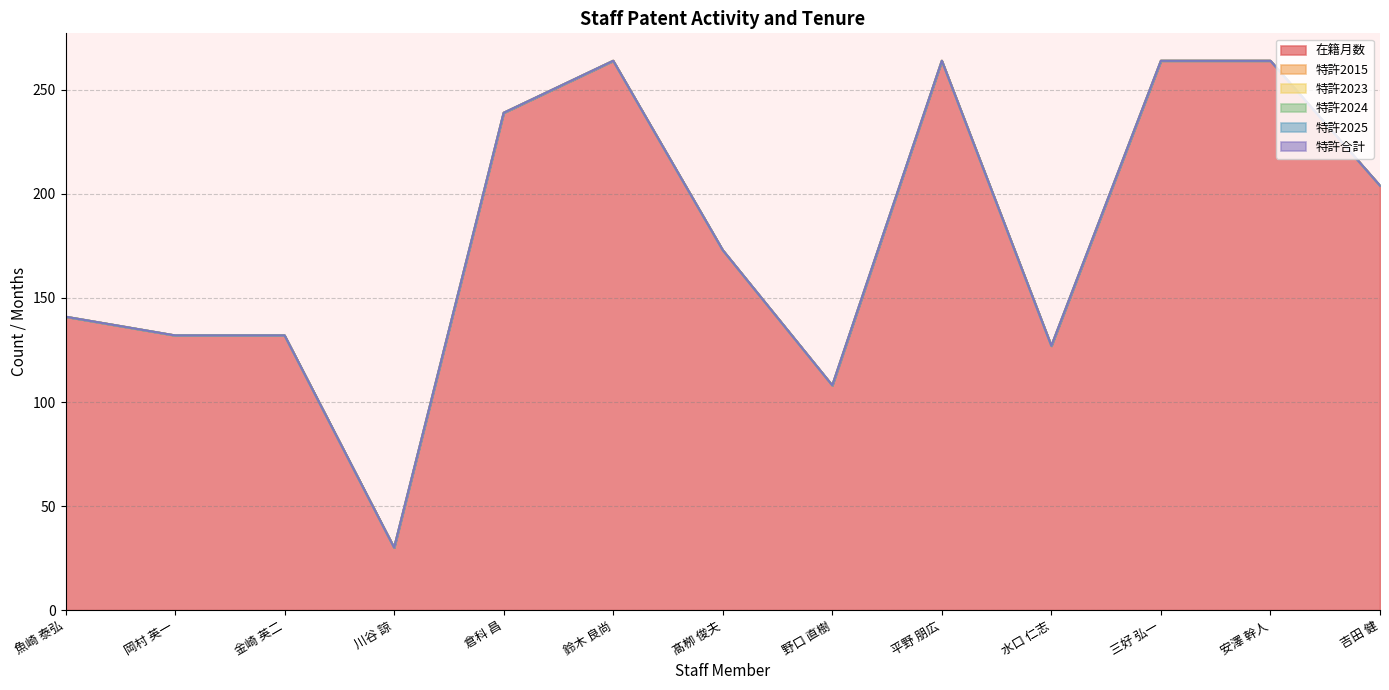

Reading right to left, transcribe all the data shown in this chart.

在籍月数: 吉田 健=204	安澤 幹人=264	三好 弘一=264	水口 仁志=127	平野 朋広=264	野口 直樹=108	髙栁 俊夫=173	鈴木 良尚=264	倉科 昌=239	川谷 諒=30	金崎 英二=132	岡村 英一=132	魚崎 泰弘=141
特許2015: 吉田 健=0	安澤 幹人=0	三好 弘一=0	水口 仁志=0	平野 朋広=0	野口 直樹=0	髙栁 俊夫=0	鈴木 良尚=0	倉科 昌=0	川谷 諒=0	金崎 英二=0	岡村 英一=0	魚崎 泰弘=0
特許2023: 吉田 健=0	安澤 幹人=0	三好 弘一=0	水口 仁志=0	平野 朋広=0	野口 直樹=0	髙栁 俊夫=0	鈴木 良尚=0	倉科 昌=0	川谷 諒=0	金崎 英二=0	岡村 英一=0	魚崎 泰弘=0
特許2024: 吉田 健=0	安澤 幹人=0	三好 弘一=0	水口 仁志=0	平野 朋広=0	野口 直樹=0	髙栁 俊夫=0	鈴木 良尚=0	倉科 昌=0	川谷 諒=0	金崎 英二=0	岡村 英一=0	魚崎 泰弘=0
特許2025: 吉田 健=0	安澤 幹人=0	三好 弘一=0	水口 仁志=0	平野 朋広=0	野口 直樹=0	髙栁 俊夫=0	鈴木 良尚=0	倉科 昌=0	川谷 諒=0	金崎 英二=0	岡村 英一=0	魚崎 泰弘=0
特許合計: 吉田 健=0	安澤 幹人=0	三好 弘一=0	水口 仁志=0	平野 朋広=0	野口 直樹=0	髙栁 俊夫=0	鈴木 良尚=0	倉科 昌=0	川谷 諒=0	金崎 英二=0	岡村 英一=0	魚崎 泰弘=0